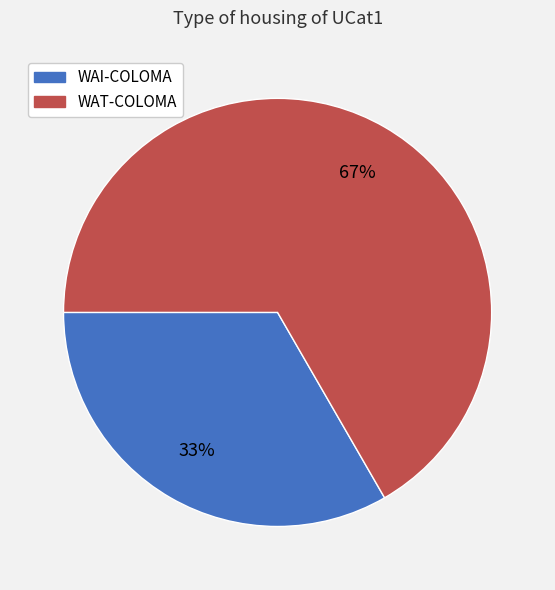

What percentage is the WAI-COLOMA slice, to the nearest percent?

33%